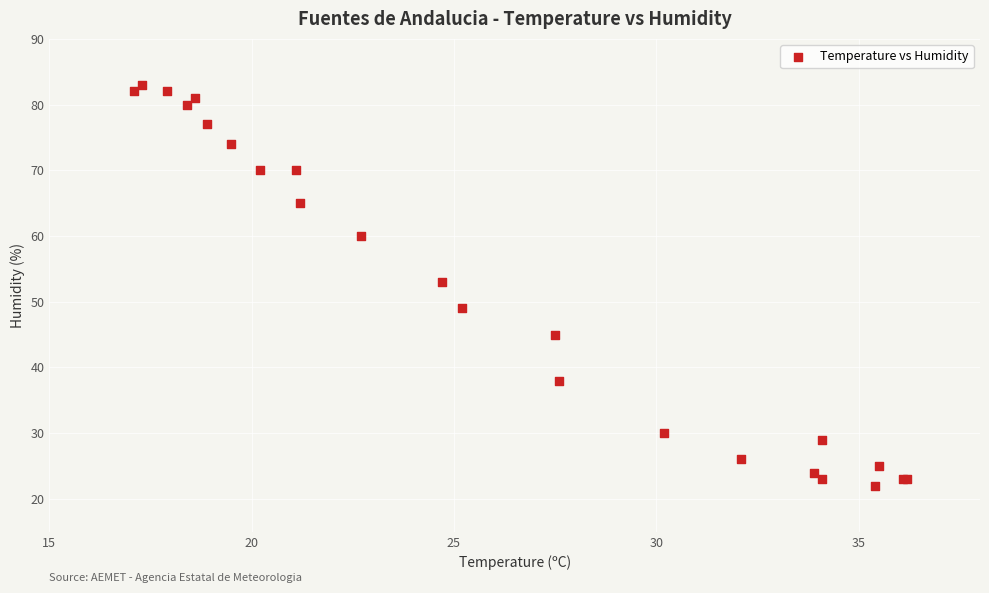

What Y value in the scatter plot is closest to 52?

53